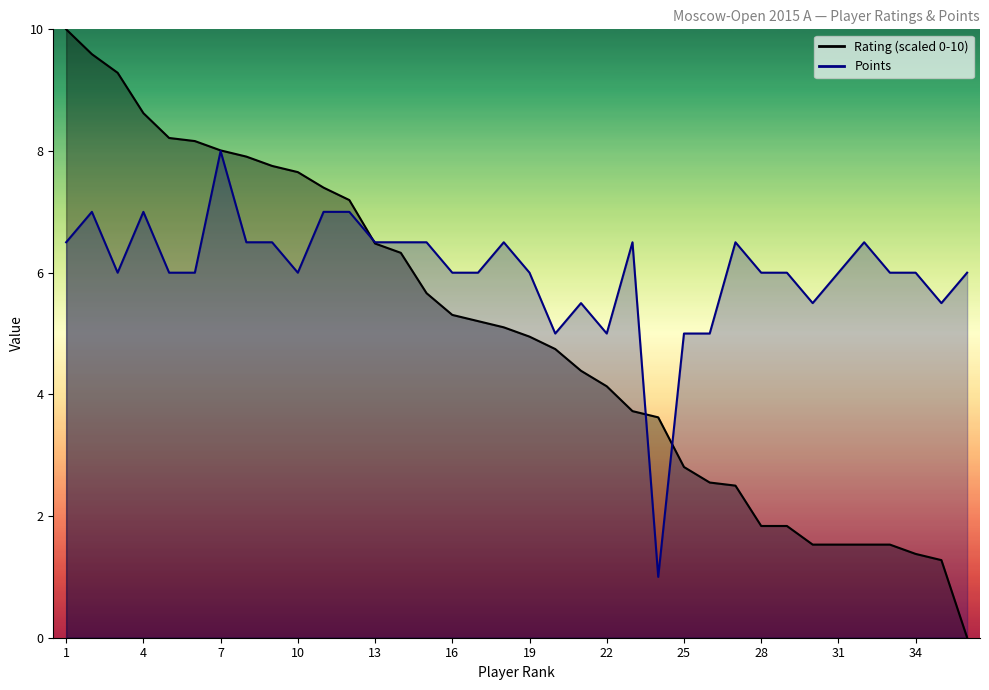

Between 3 and 25, which series saw the biggest shift?

Rating